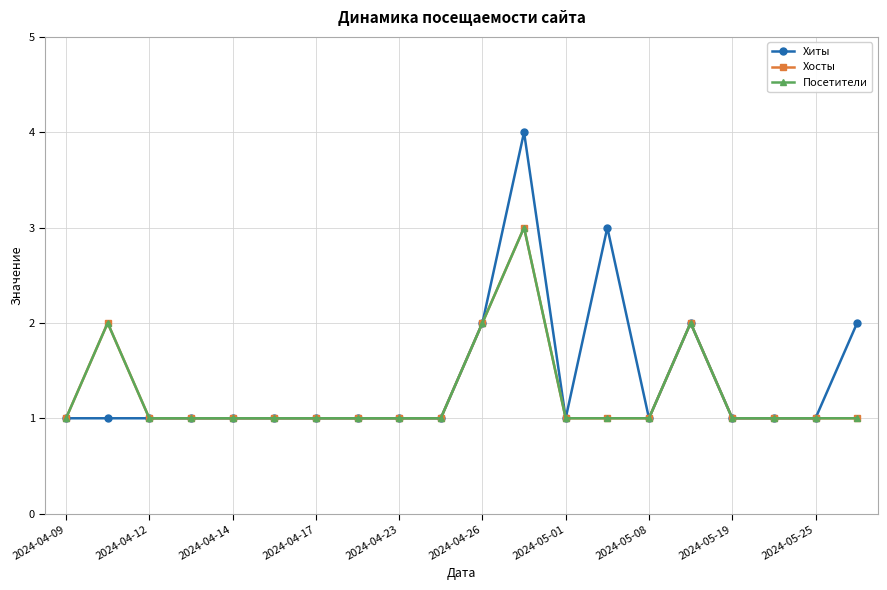

Does the chart have visible grid lines?

Yes